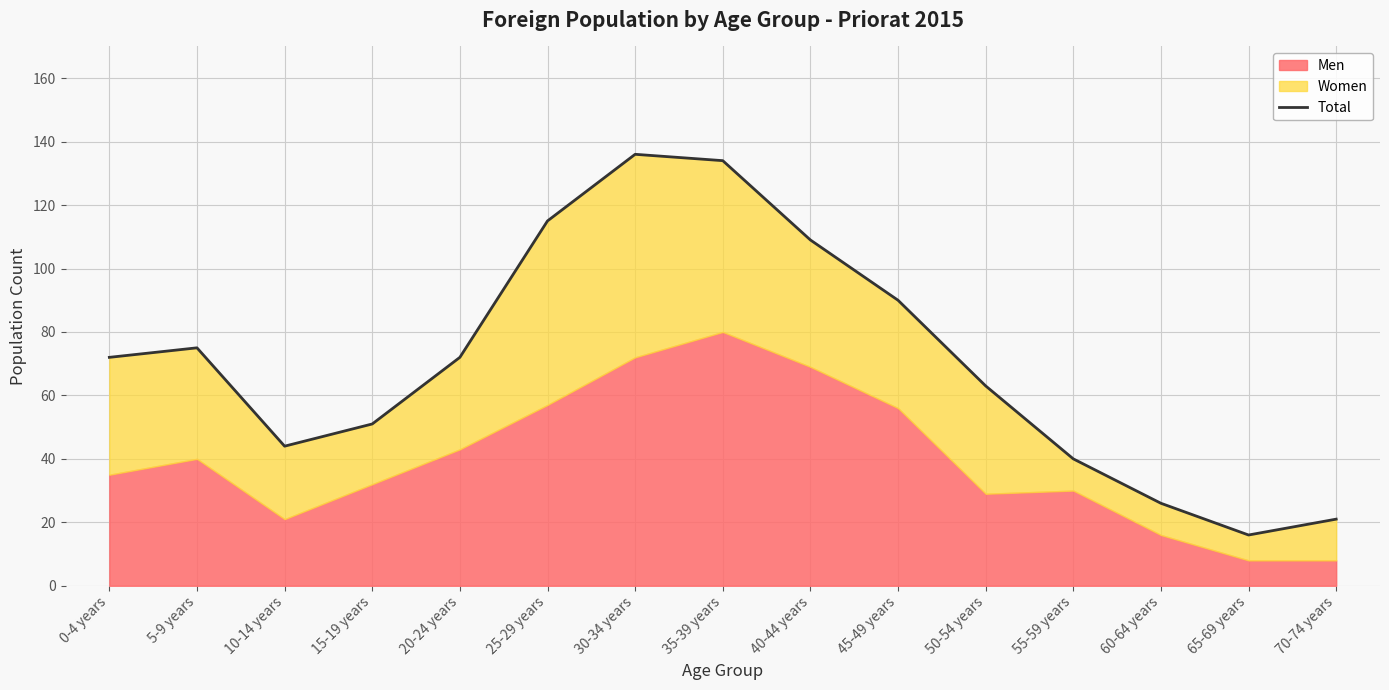

What is the change in value from 50-54 years to 65-69 years?

-47